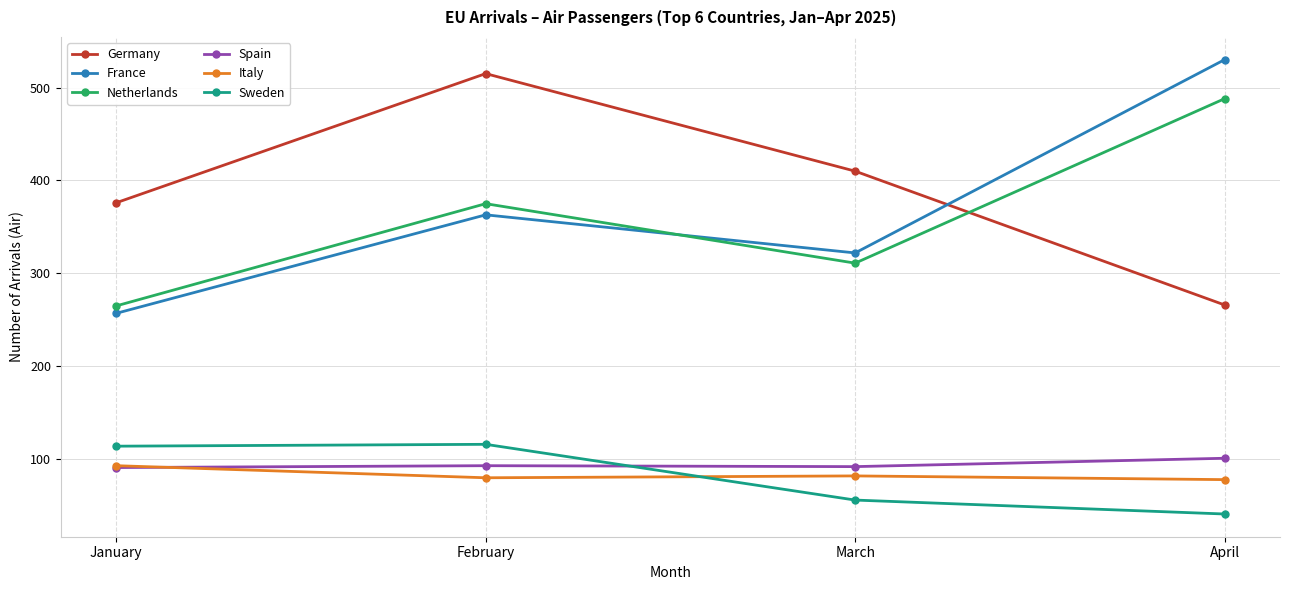

True or false: Netherlands has more than 0 points higher than both neighbors.

True